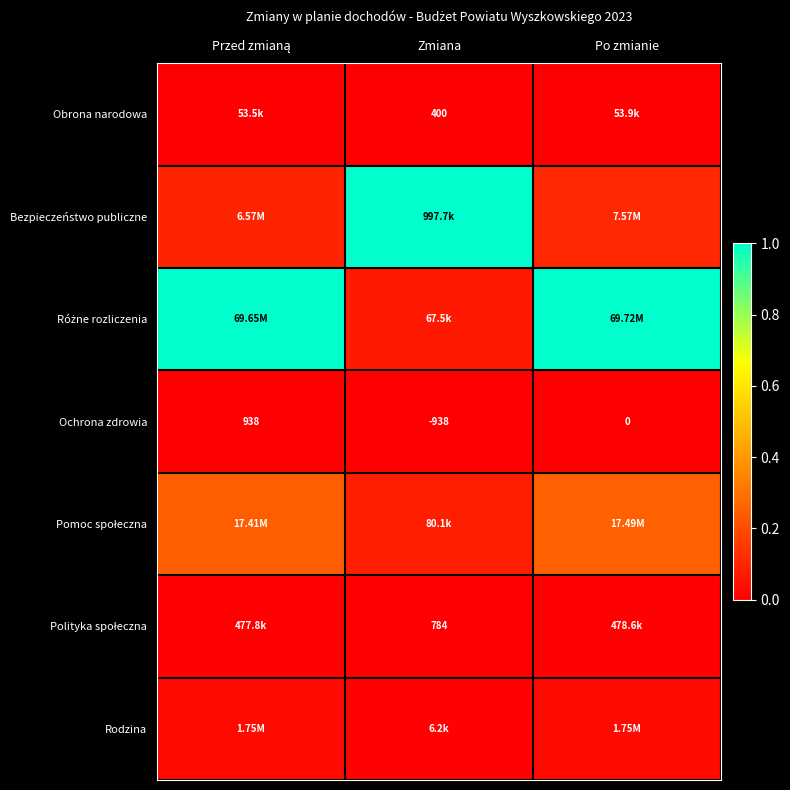

True or false: Obrona narodowa has a value of 0.0 at Po zmianie.

True